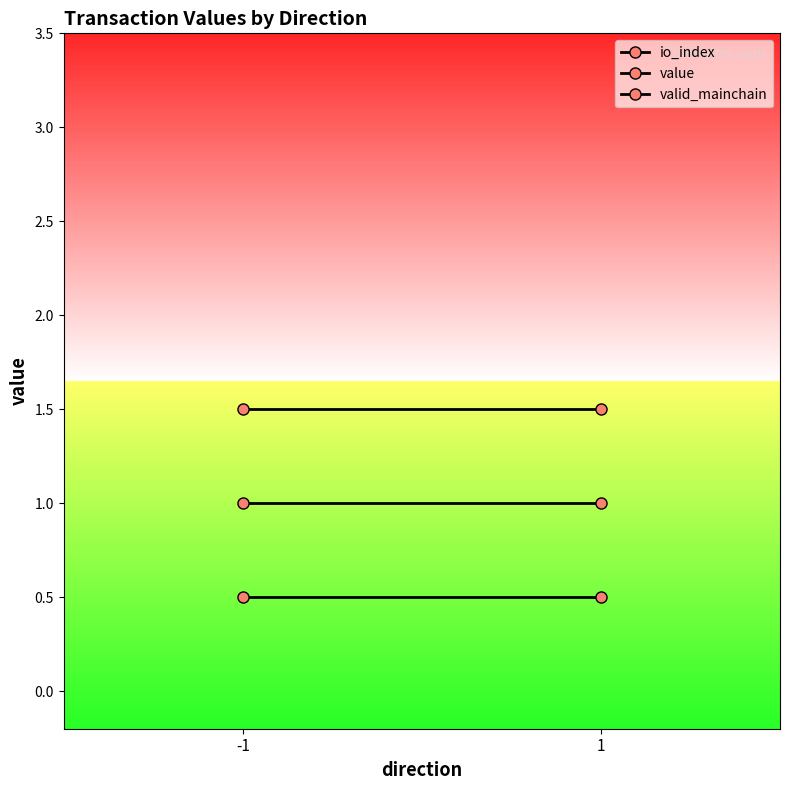

What is the average value of the io_index series?

0.5